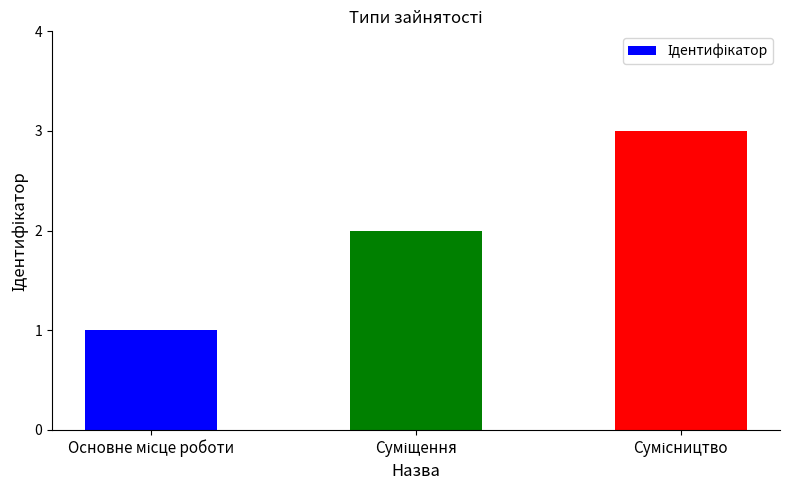

What is the maximum value shown in the chart?

3